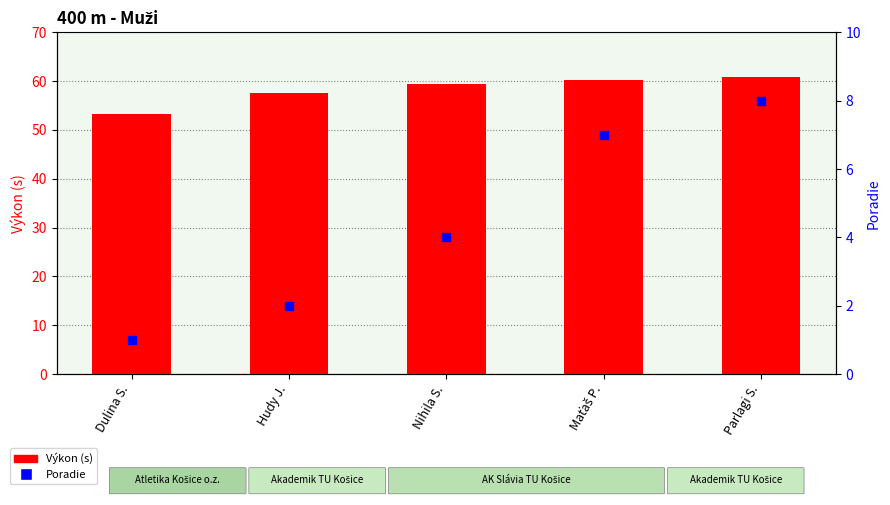

At which category is the sum across all series the highest?

Parlagi S.